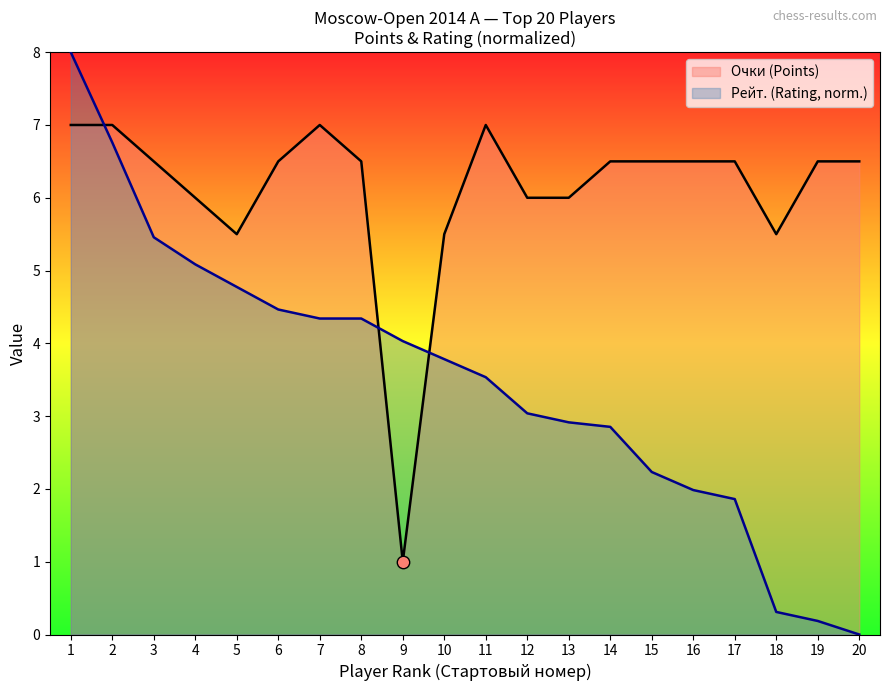

Is the value of Очки at 18 greater than the value of Рейт. at 9?

Yes